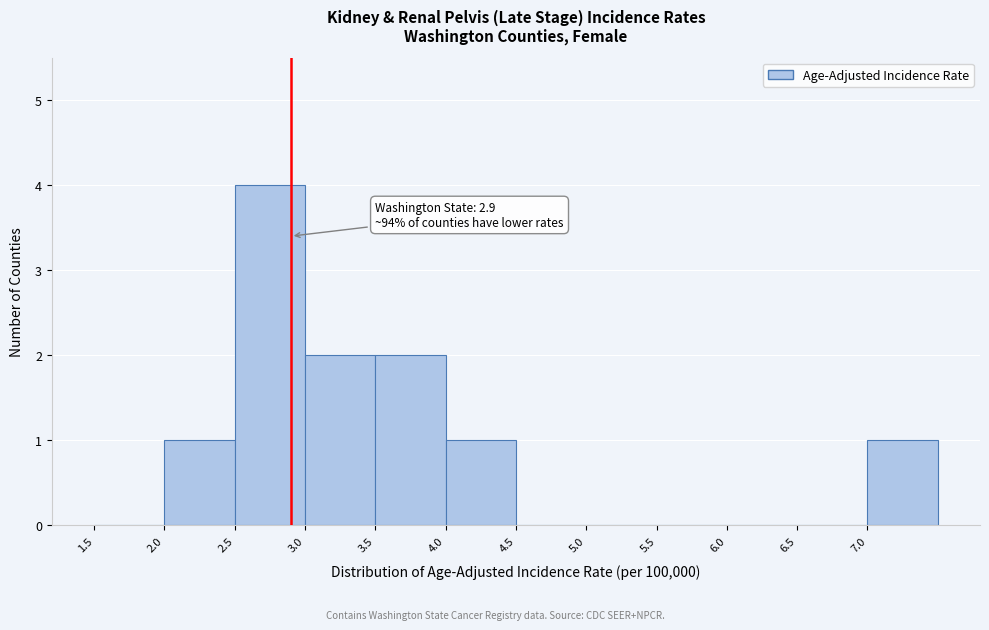

Over which range of the x-axis is the bar tallest?

2.5 to 3.0